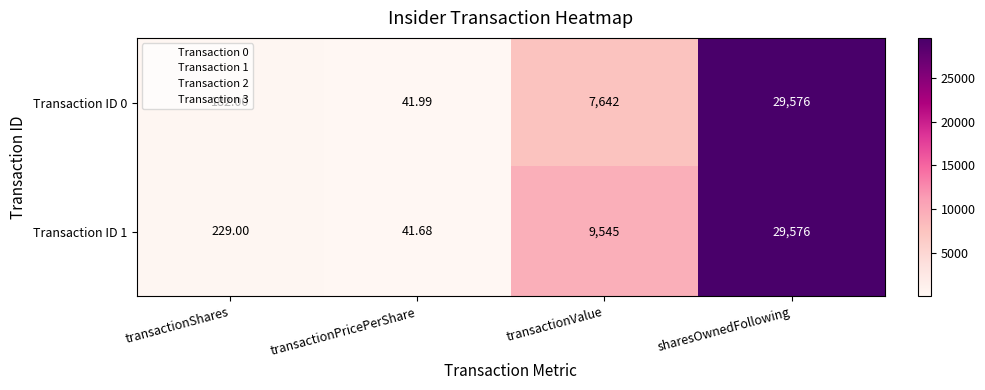

Is the value of Transaction ID 0 at transactionPricePerShare greater than the value of Transaction ID 1 at sharesOwnedFollowing?

No